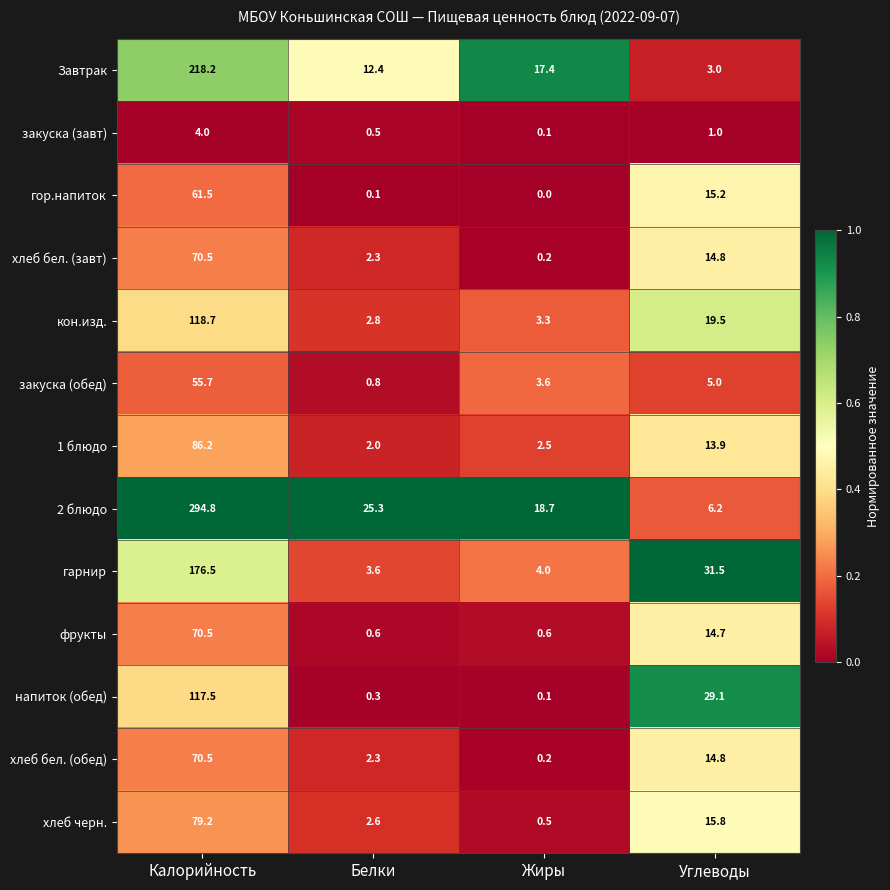

What is the difference between the highest and lowest values at Жиры?

18.7